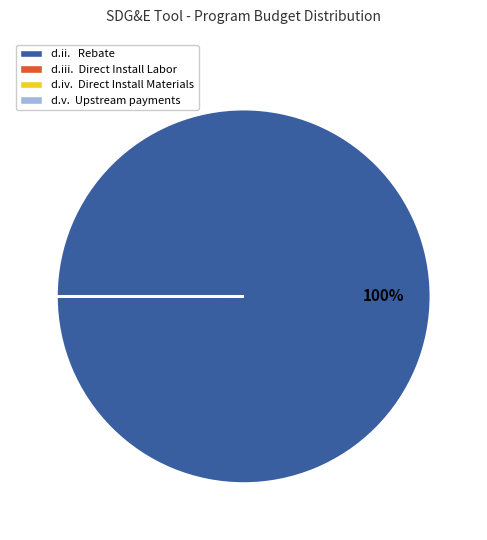

Does any single category account for the majority?

Yes